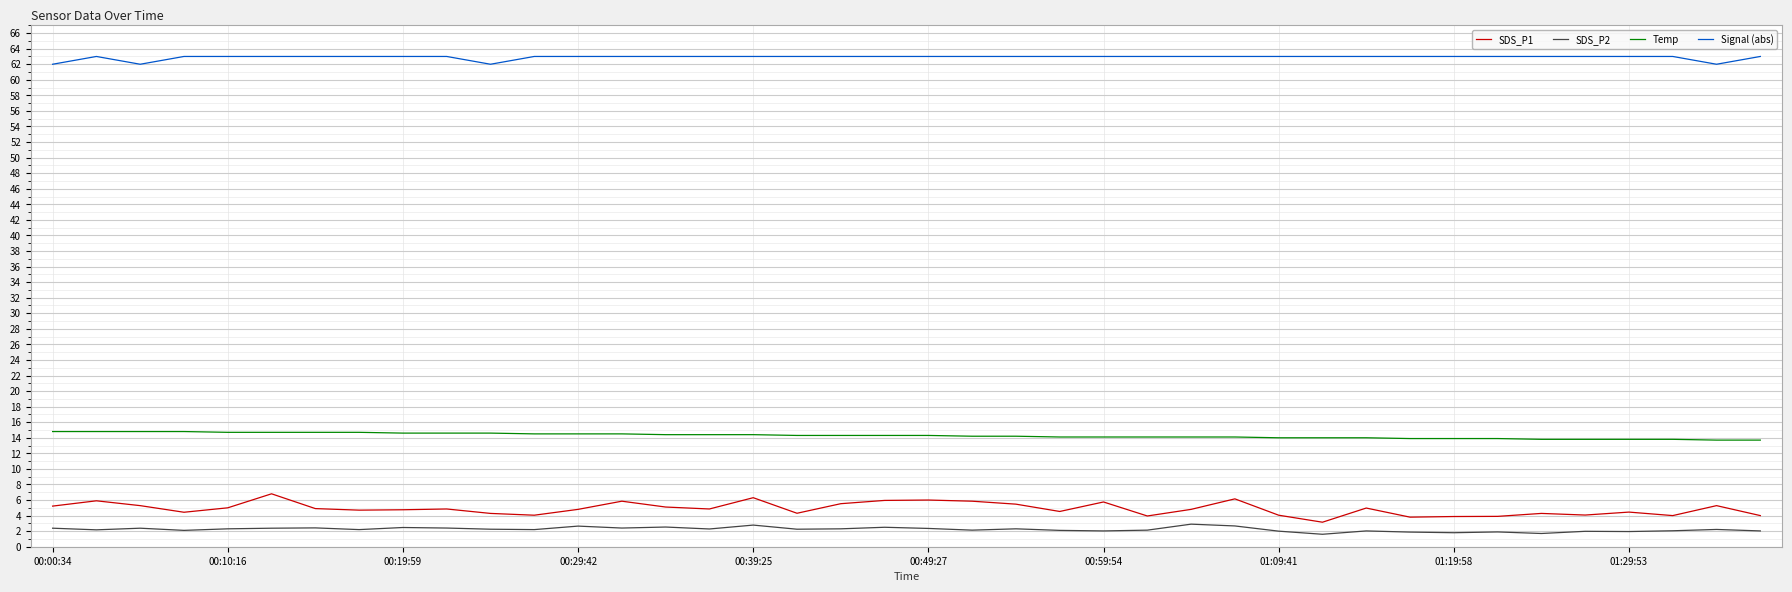

Which series has the widest spread of values?

SDS_P1